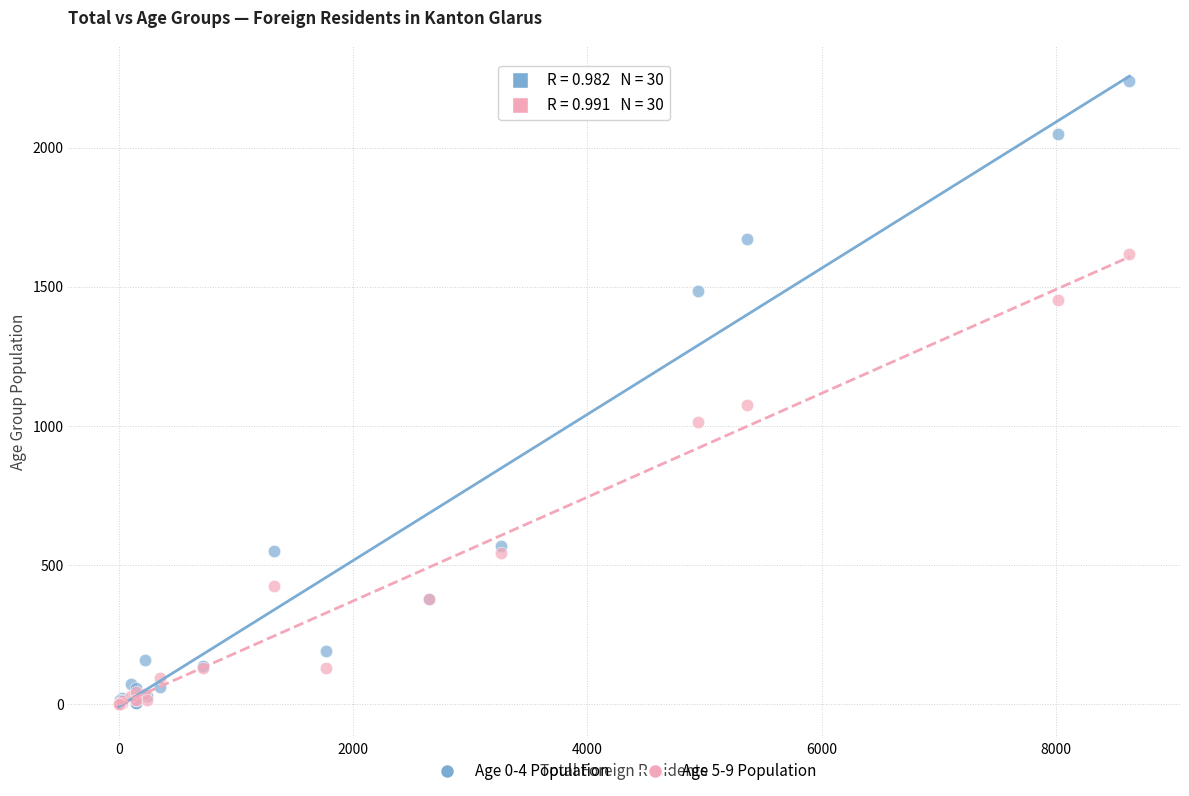

Which series reaches the maximum Y coordinate?

Age 0-4 Population